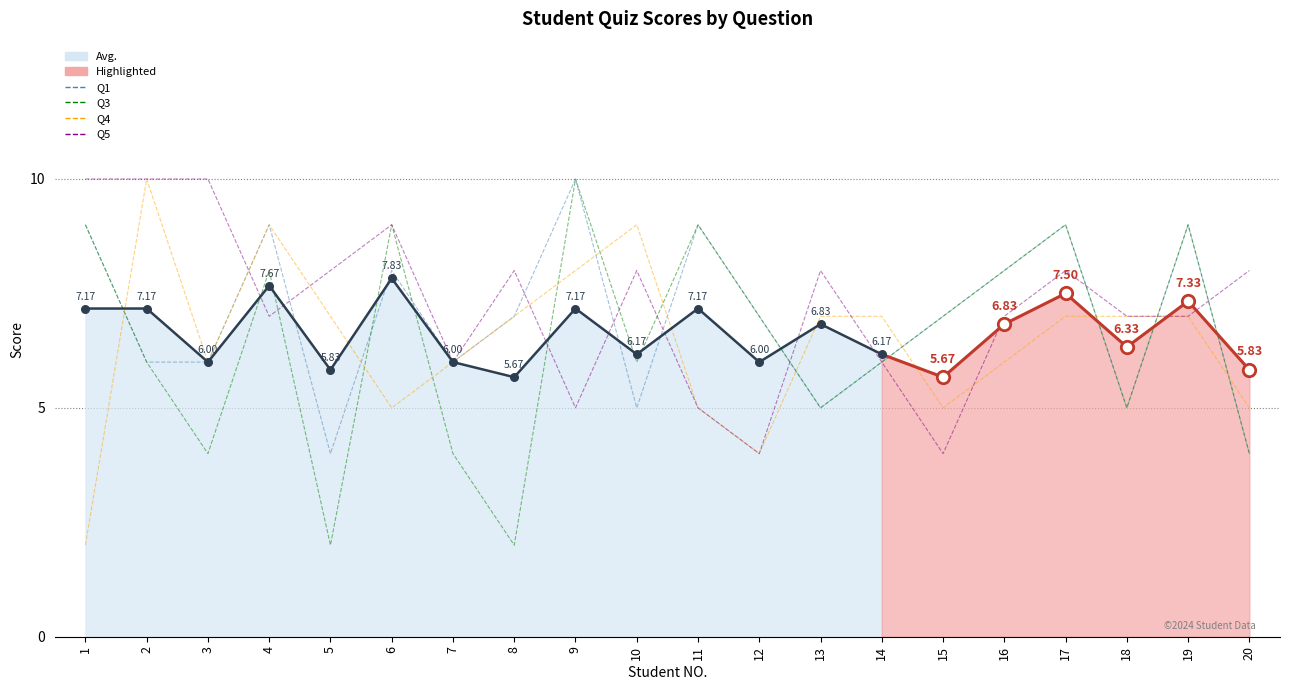

At how many categories does at least one series exceed 6?

19